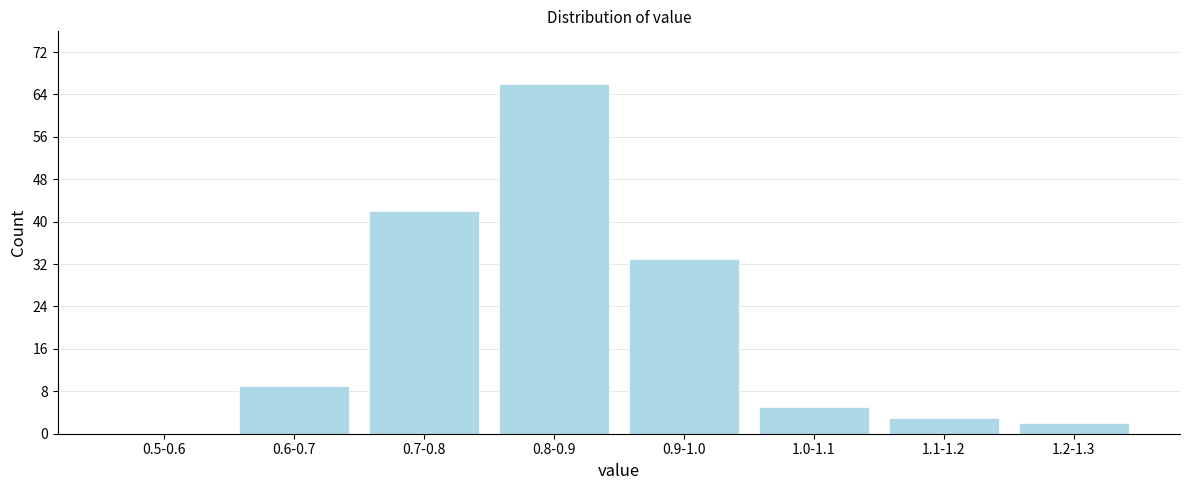

Reading left to right, transcribe all the data shown in this chart.

0.5-0.6=0	0.6-0.7=9	0.7-0.8=42	0.8-0.9=66	0.9-1.0=33	1.0-1.1=5	1.1-1.2=3	1.2-1.3=2